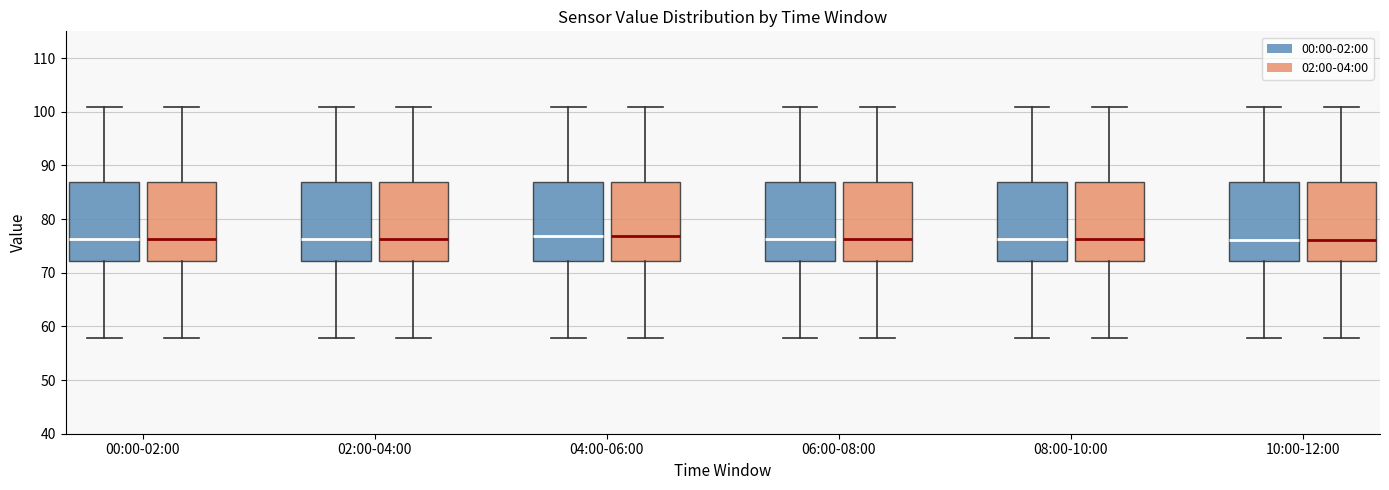

Reading left to right, read every box against the y-axis: the position of its median line, the range the box covers, and the ends of its whiskers. The values are not printed on the chart, so give them approximately, as read against the axis.

00:00-02:00 (00:00-02:00): median 76, box 72 to 87, whiskers 58 to 101
00:00-02:00 (02:00-04:00): median 76, box 72 to 87, whiskers 58 to 101
02:00-04:00 (00:00-02:00): median 76, box 72 to 87, whiskers 58 to 101
02:00-04:00 (02:00-04:00): median 76, box 72 to 87, whiskers 58 to 101
04:00-06:00 (00:00-02:00): median 77, box 72 to 87, whiskers 58 to 101
04:00-06:00 (02:00-04:00): median 77, box 72 to 87, whiskers 58 to 101
06:00-08:00 (00:00-02:00): median 76, box 72 to 87, whiskers 58 to 101
06:00-08:00 (02:00-04:00): median 76, box 72 to 87, whiskers 58 to 101
08:00-10:00 (00:00-02:00): median 76, box 72 to 87, whiskers 58 to 101
08:00-10:00 (02:00-04:00): median 76, box 72 to 87, whiskers 58 to 101
10:00-12:00 (00:00-02:00): median 76, box 72 to 87, whiskers 58 to 101
10:00-12:00 (02:00-04:00): median 76, box 72 to 87, whiskers 58 to 101